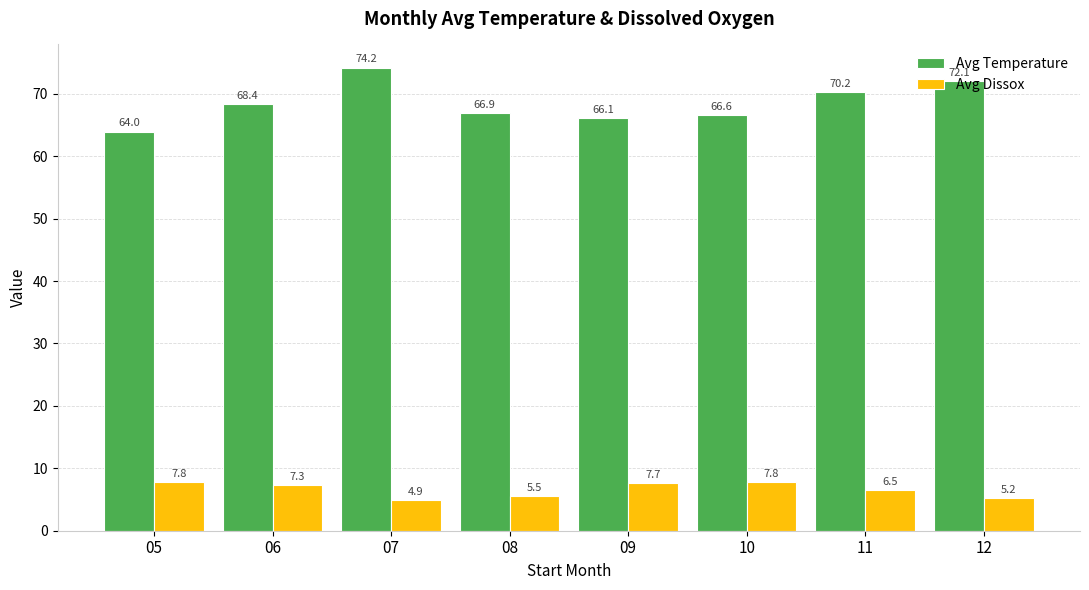

The Avg Temperature series shows 66.6 at 10. True or false?

True